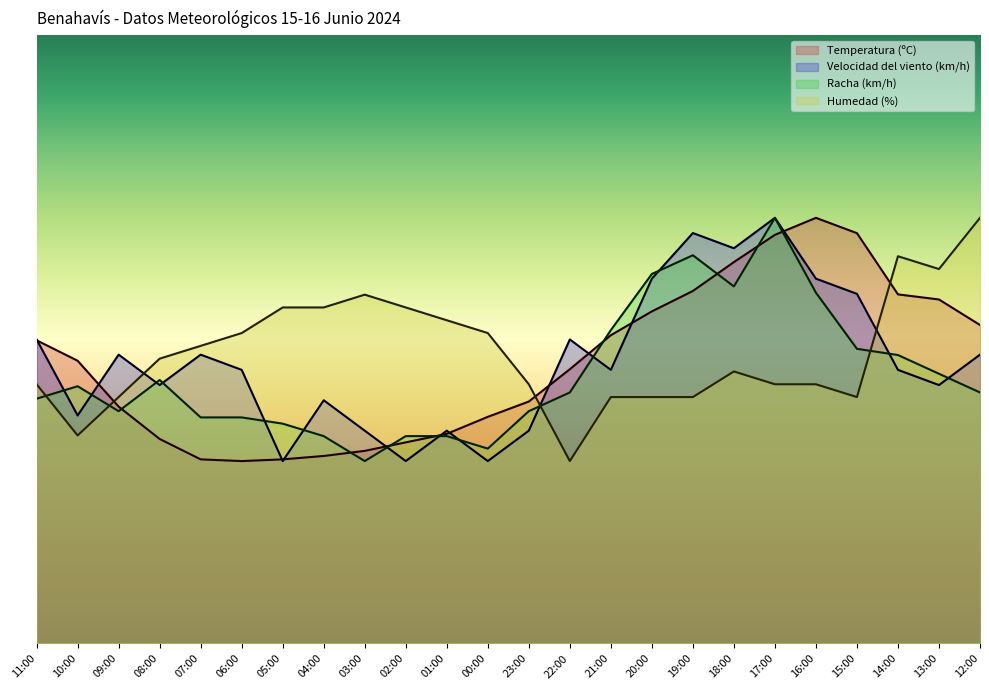

At which label is Velocidad del viento (km/h) closest to 25?

11:00